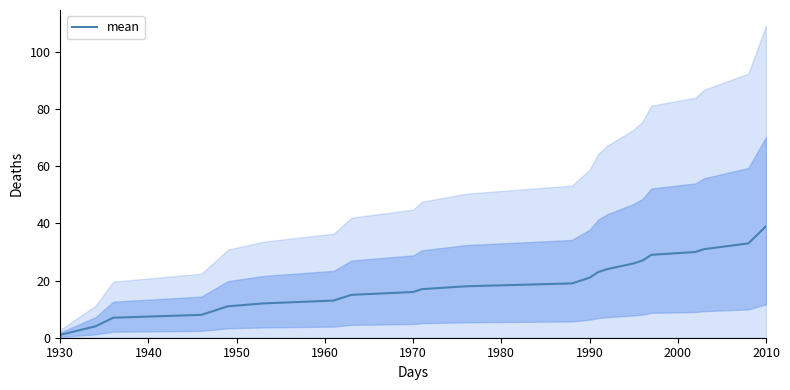

The value of mean at 1990 is 21. True or false?

True